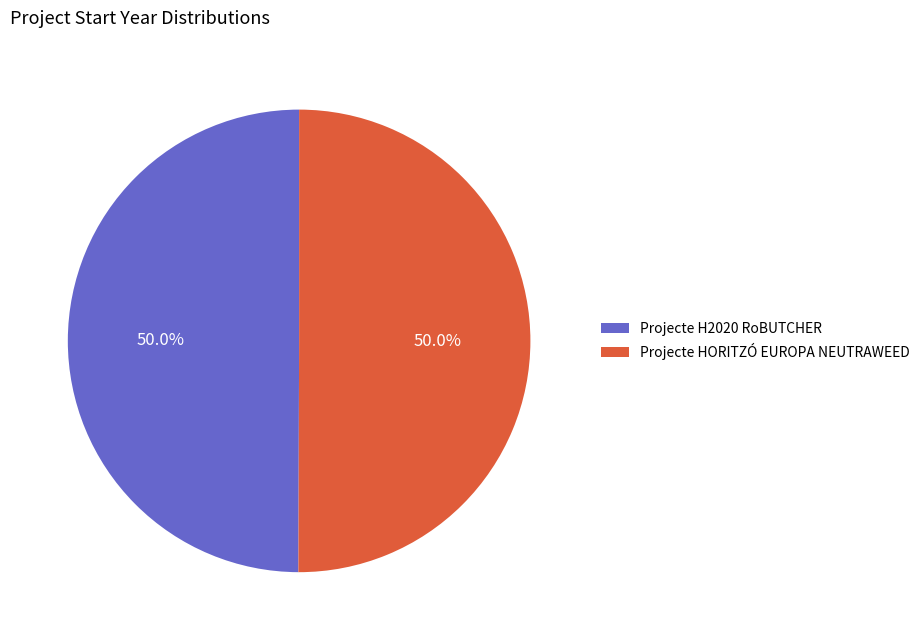

What percentage is NOT represented by Projecte HORITZÓ EUROPA NEUTRAWEED?

50.0%